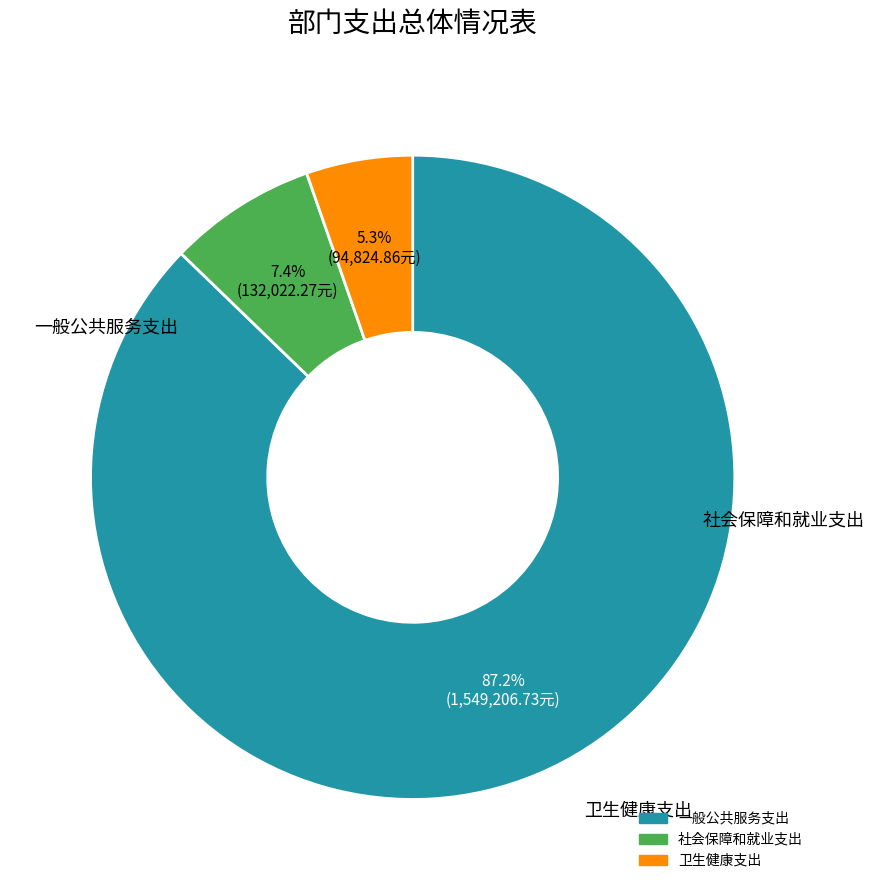

To the nearest percent, what is the difference between the 卫生健康支出 and 一般公共服务支出 slice percentages?

82%